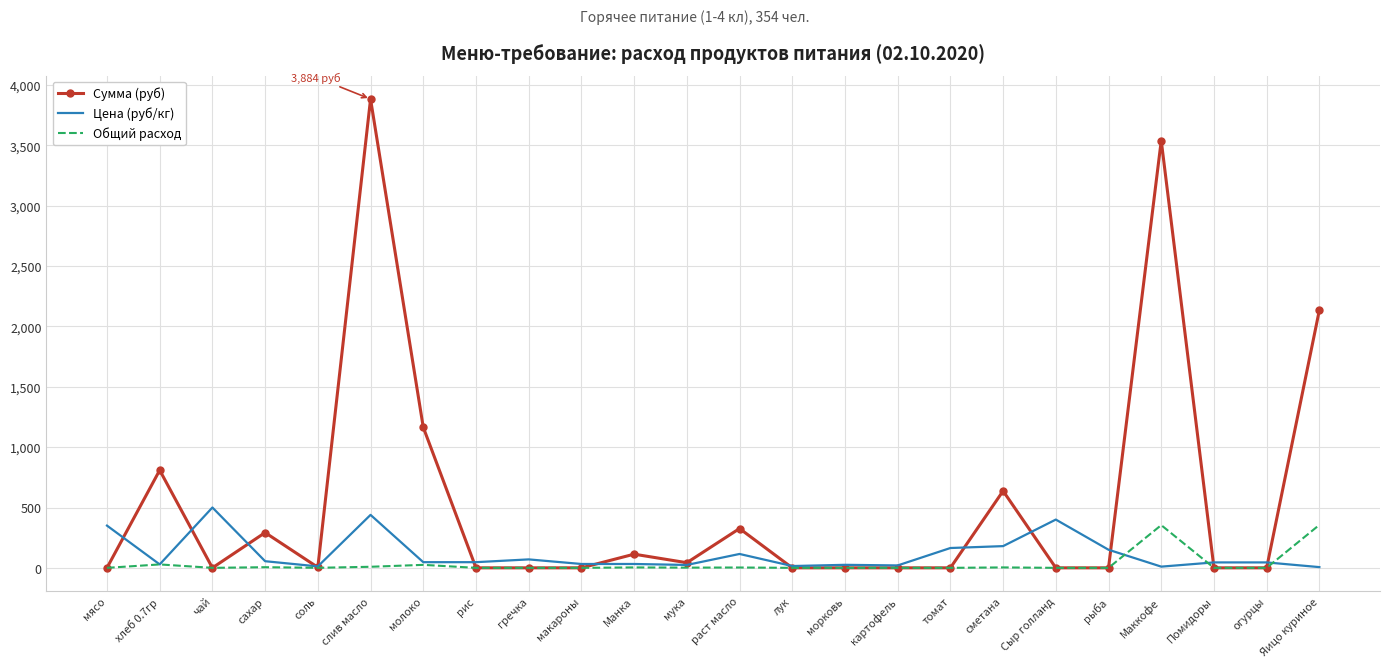

What is the difference between the maximum and minimum values in the Сумма (руб) series?

3884.2